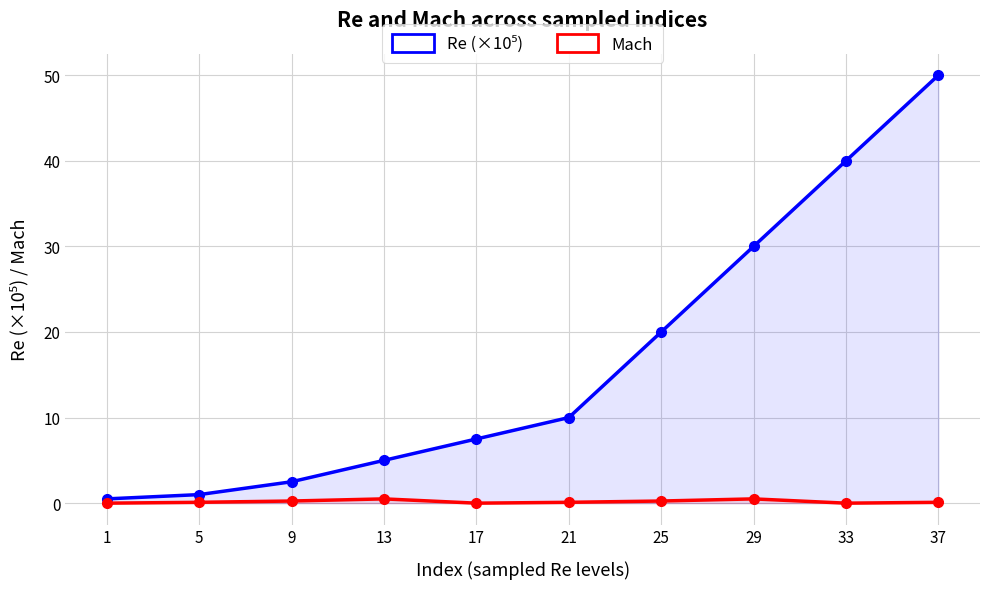

What is the minimum value for Re (×10⁵)?

0.5